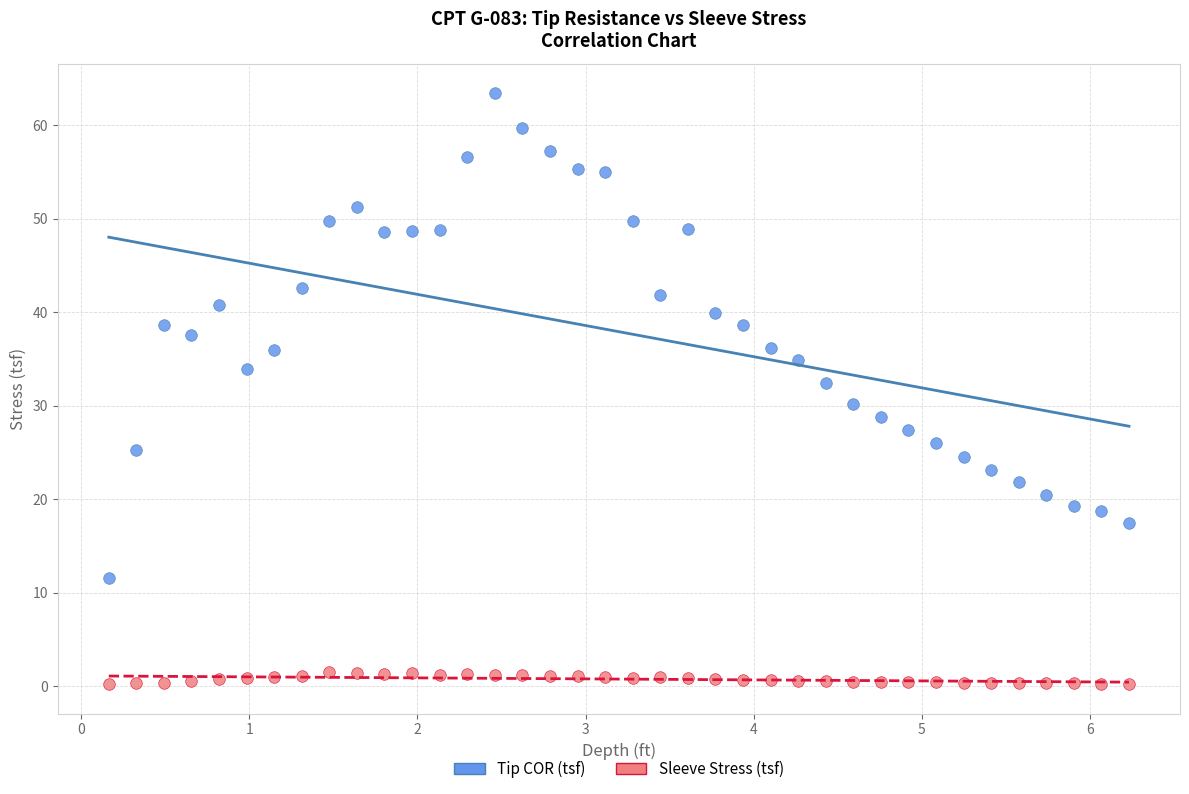

Which series reaches the minimum Y coordinate?

Sleeve Stress (tsf)